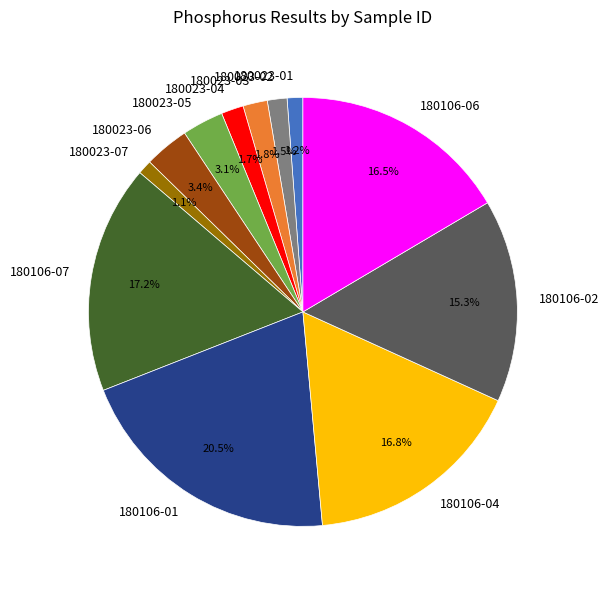

Which slice is the largest?

180106-01